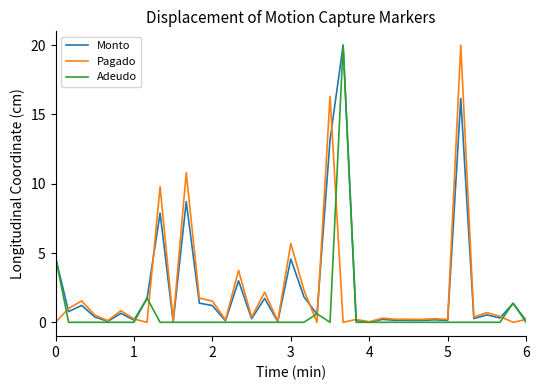

What is the greatest value displayed?

20.0